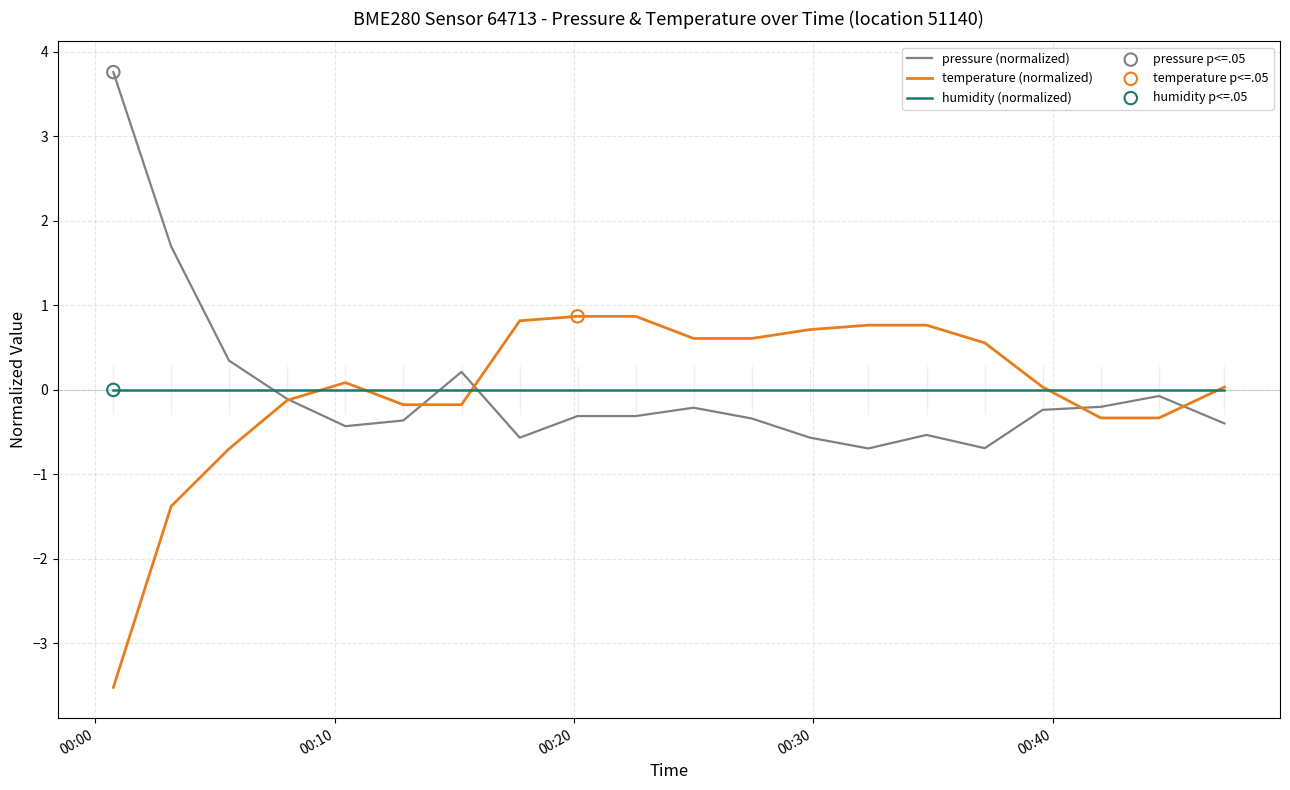

Which series has the largest total across all categories?

pressure (normalized)